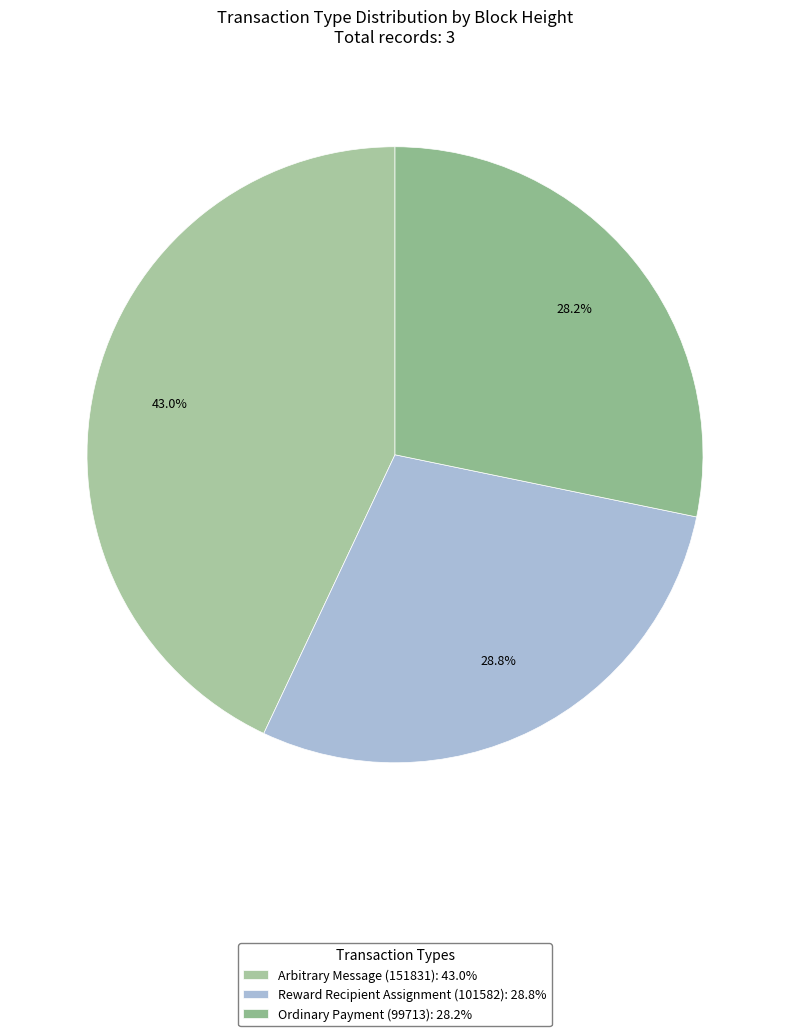

Combined, what portion of the pie is Reward Recipient Assignment (101582) and Ordinary Payment (99713)?

57.0%